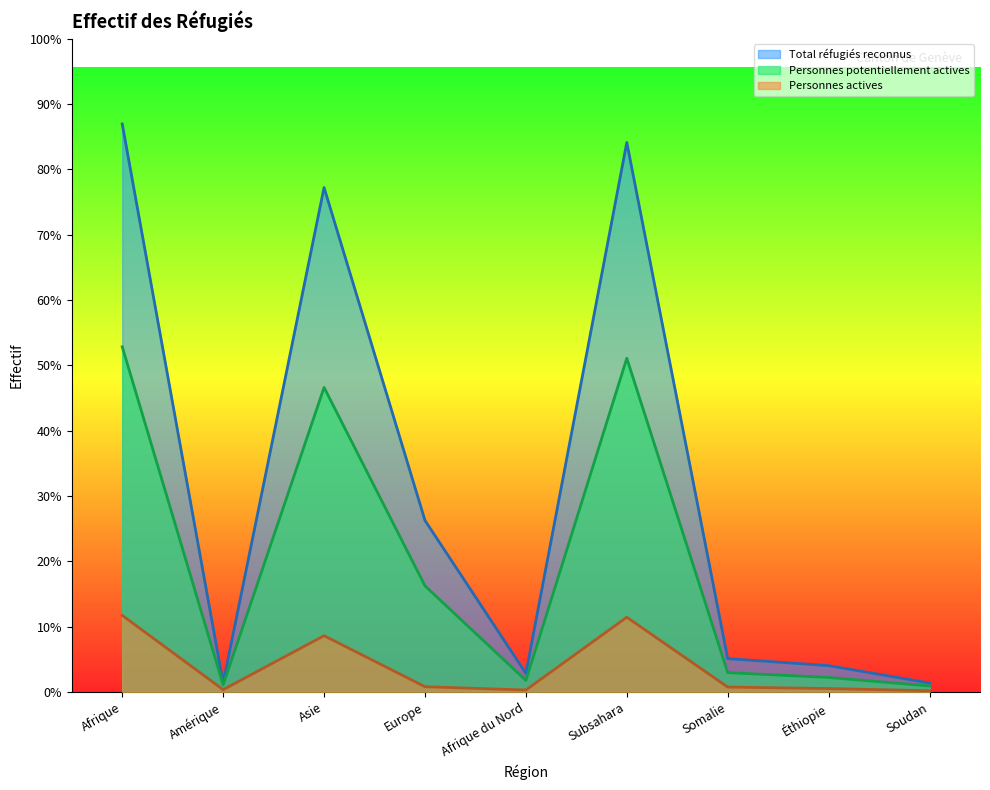

Reading left to right, list all the values displayed in this chart.

Total réfugiés reconnus: Afrique=1537	Amérique=24	Asie=1365	Europe=464	Afrique du Nord=50	Subsahara=1487	Somalie=90	Éthiopie=71	Soudan=24
Personnes potentiellement actives: Afrique=934	Amérique=19	Asie=824	Europe=287	Afrique du Nord=31	Subsahara=903	Somalie=52	Éthiopie=39	Soudan=16
Personnes actives: Afrique=207	Amérique=6	Asie=152	Europe=14	Afrique du Nord=5	Subsahara=202	Somalie=13	Éthiopie=9	Soudan=3